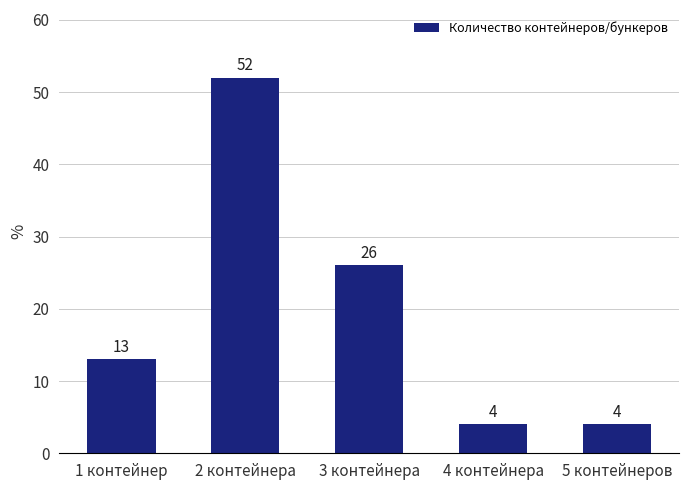

What is the value of the 1st bar from the left?

13